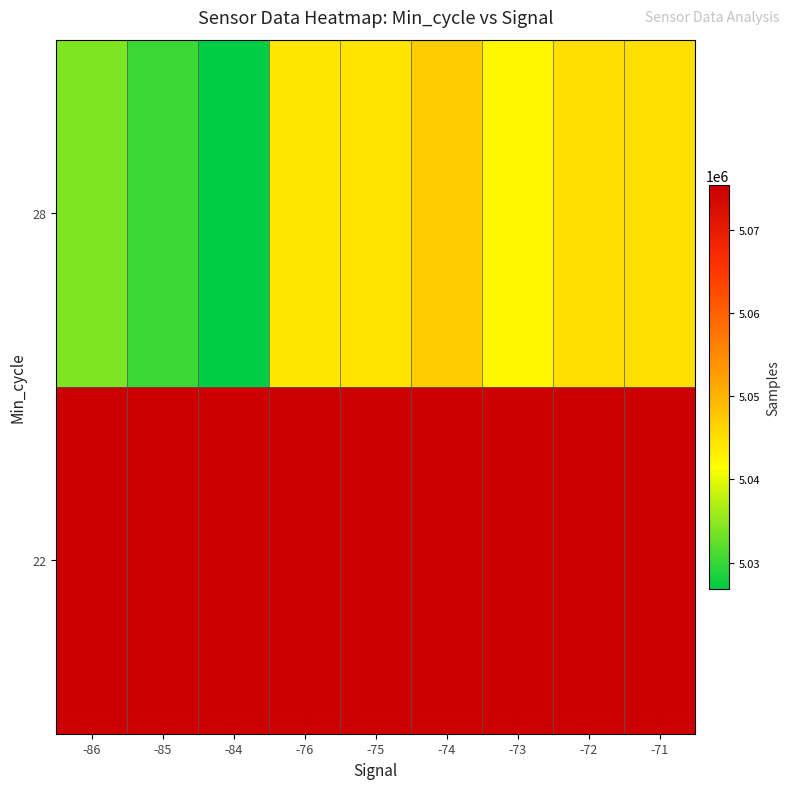

What is the difference between the second highest and second lowest values in the 28 series?

14717.7